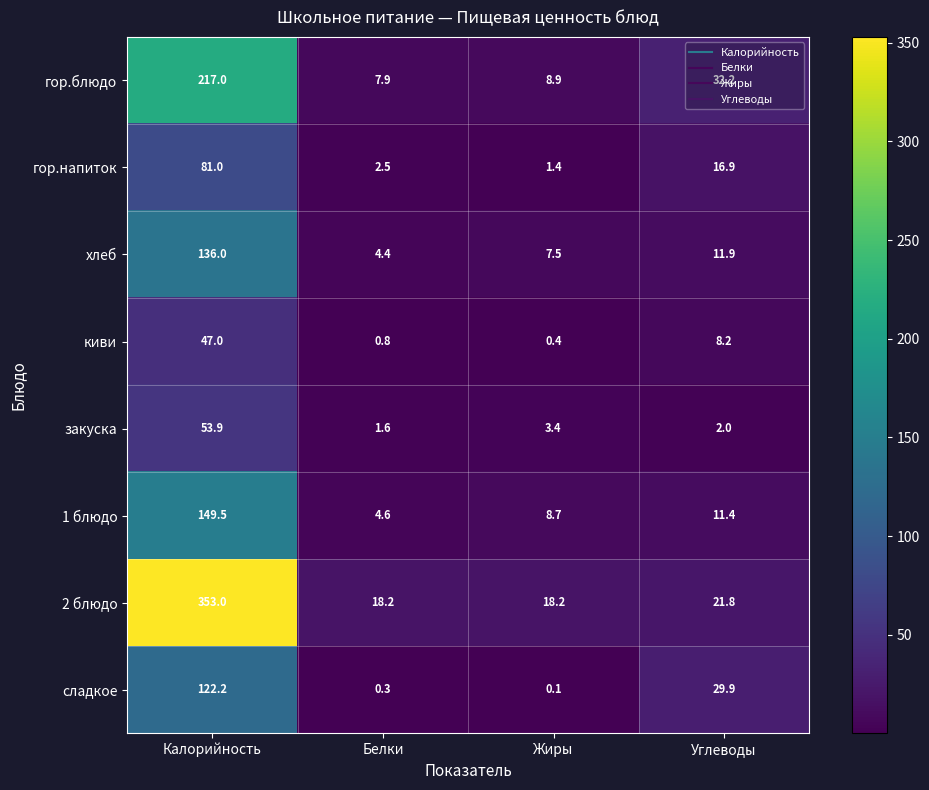

What is the average value of the сладкое series?

38.1